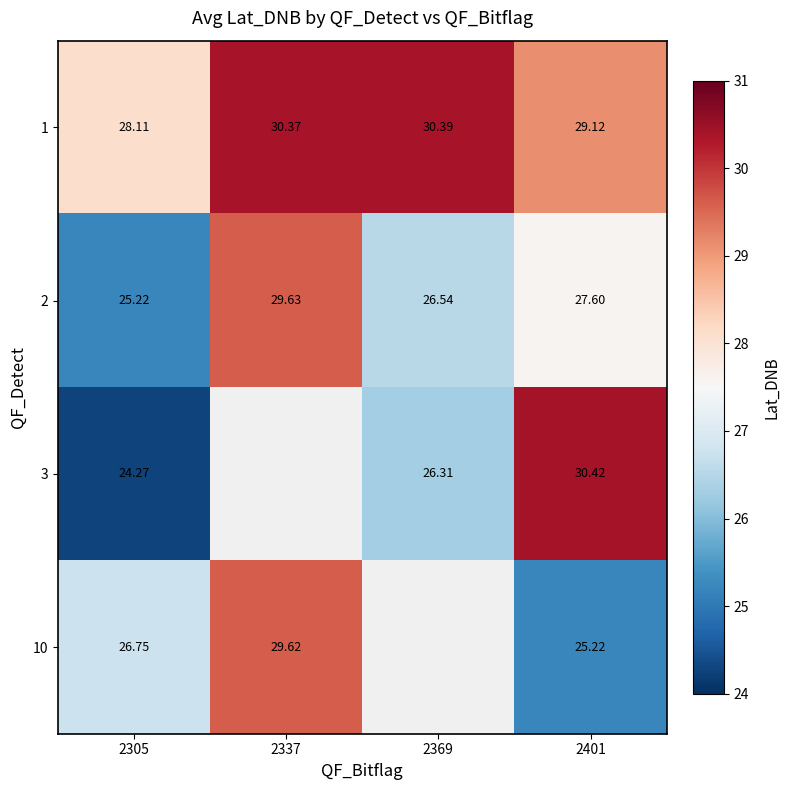

Where does the 1 series first go above 30?

2337